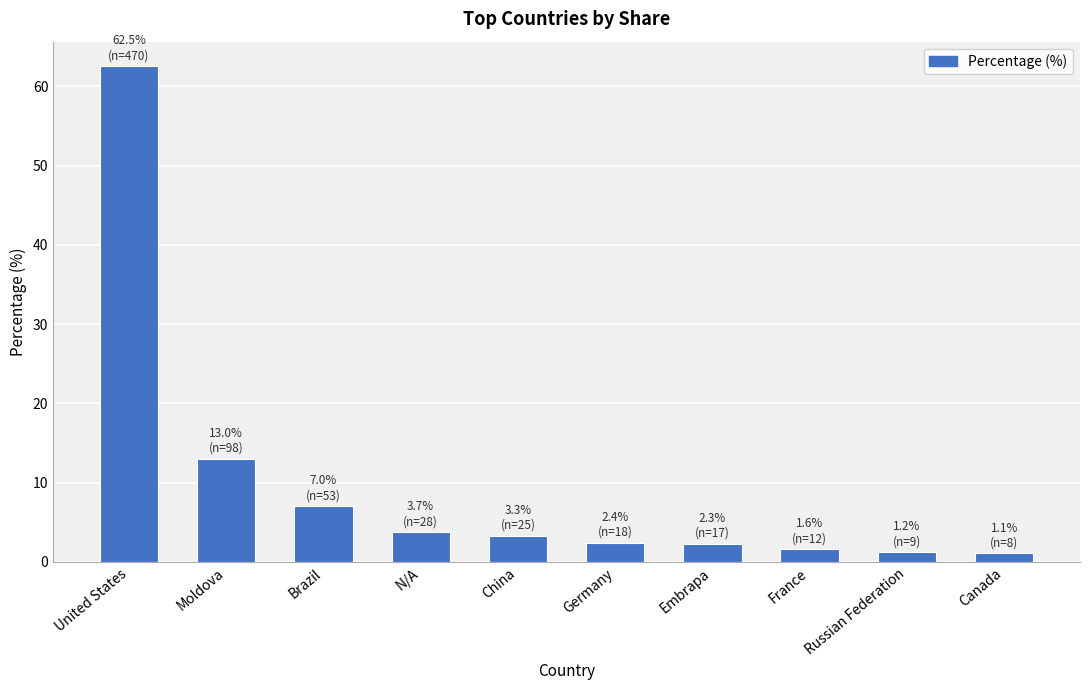

What is the label of the 1st bar from the right?

Canada